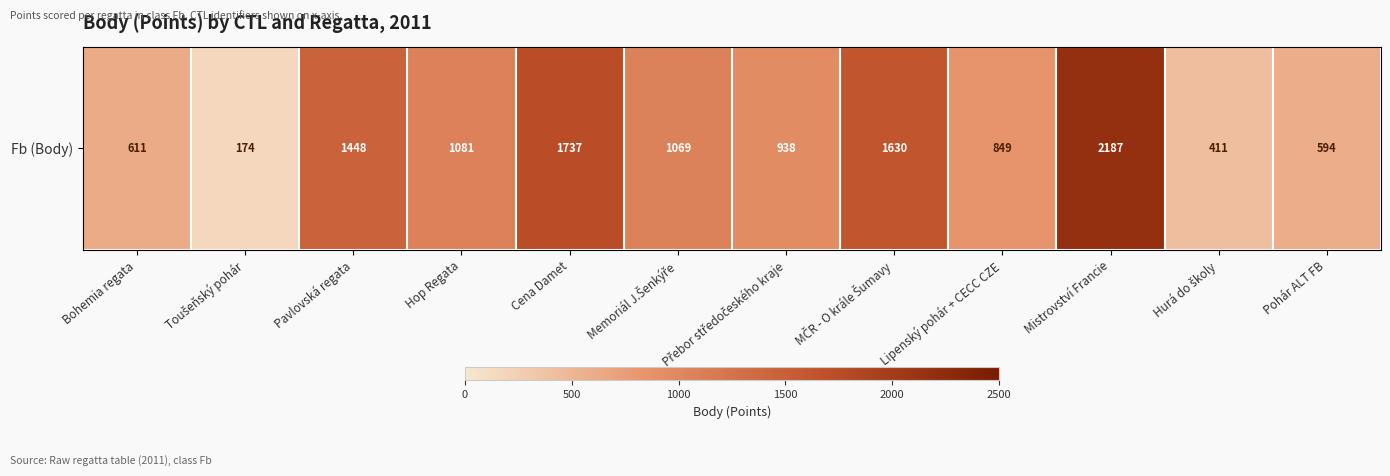

Reading right to left, list all the values displayed in this chart.

Pohár ALT FB=594	Hurá do školy=411	Mistrovství Francie=2187	Lipenský pohár + CECC CZE=849	MČR - O krále Šumavy=1630	Přebor středočeského kraje=938	Memoriál J.Šenkýře=1069	Cena Damet=1737	Hop Regata=1081	Pavlovská regata=1448	Toušeňský pohár=174	Bohemia regata=611